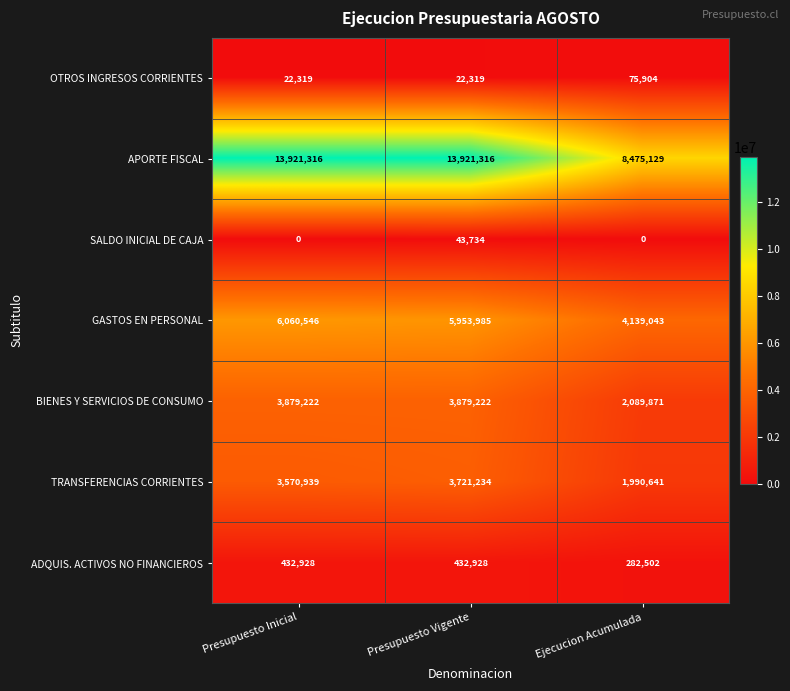

Rank the series at Presupuesto Inicial from lowest to highest value.

SALDO INICIAL DE CAJA, OTROS INGRESOS CORRIENTES, ADQUIS. ACTIVOS NO FINANCIEROS, TRANSFERENCIAS CORRIENTES, BIENES Y SERVICIOS DE CONSUMO, GASTOS EN PERSONAL, APORTE FISCAL